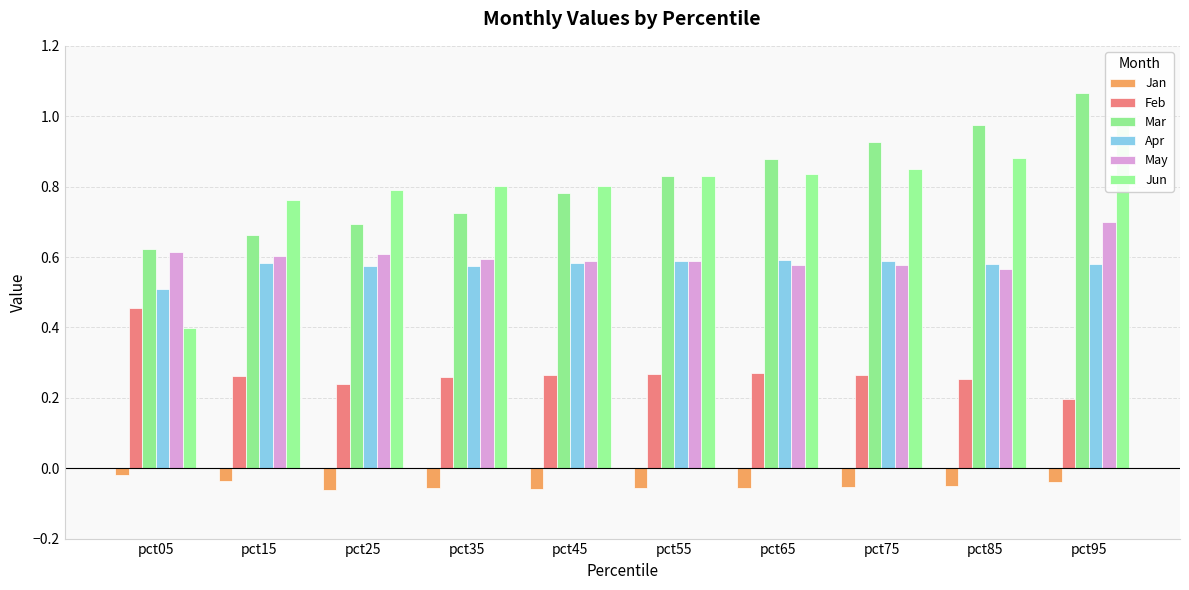

What is the value of the Mar bar at the 3rd from the left?

0.7